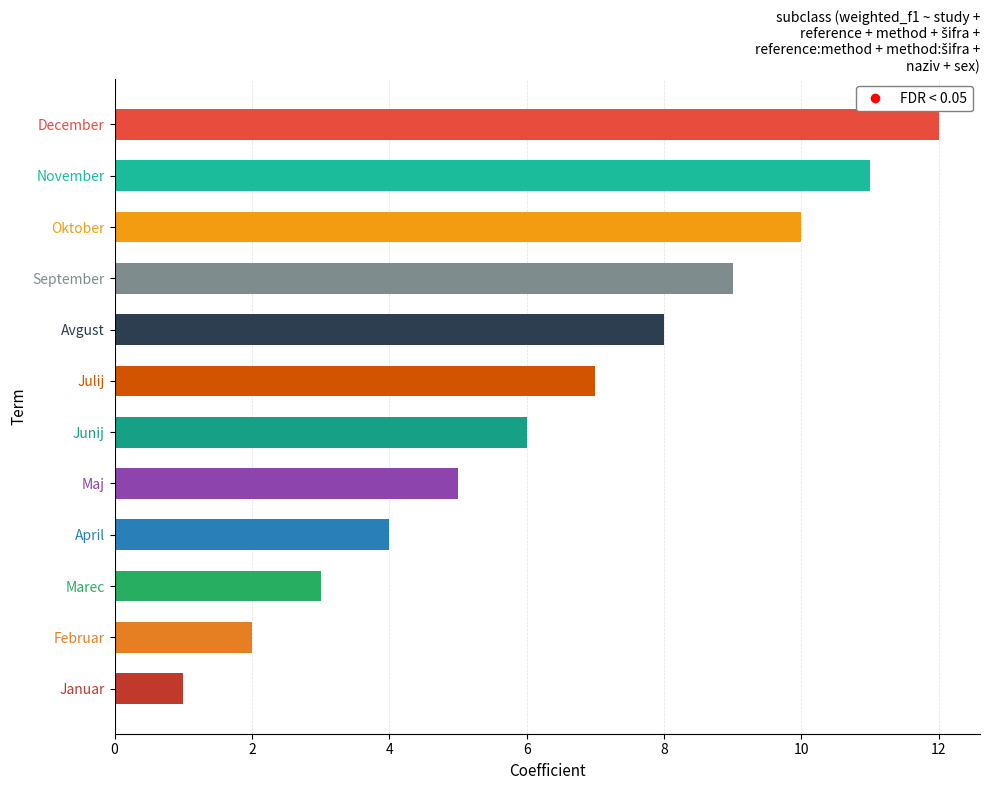

The value at November is 18. True or false?

False